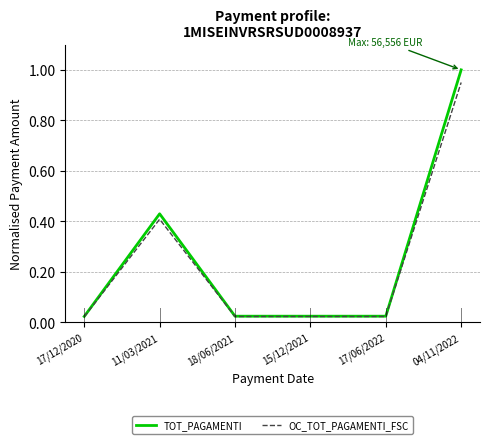

In TOT_PAGAMENTI, how many points are higher than both neighbors (excluding endpoints)?

1